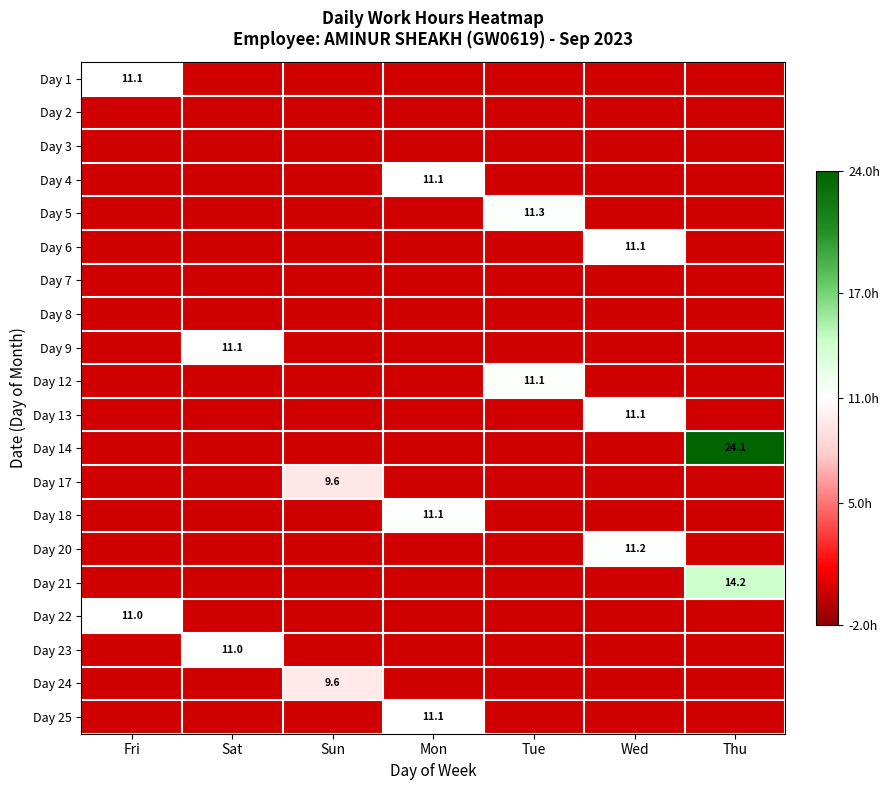

What is the spread (max minus min) of values at Wed?

11.2